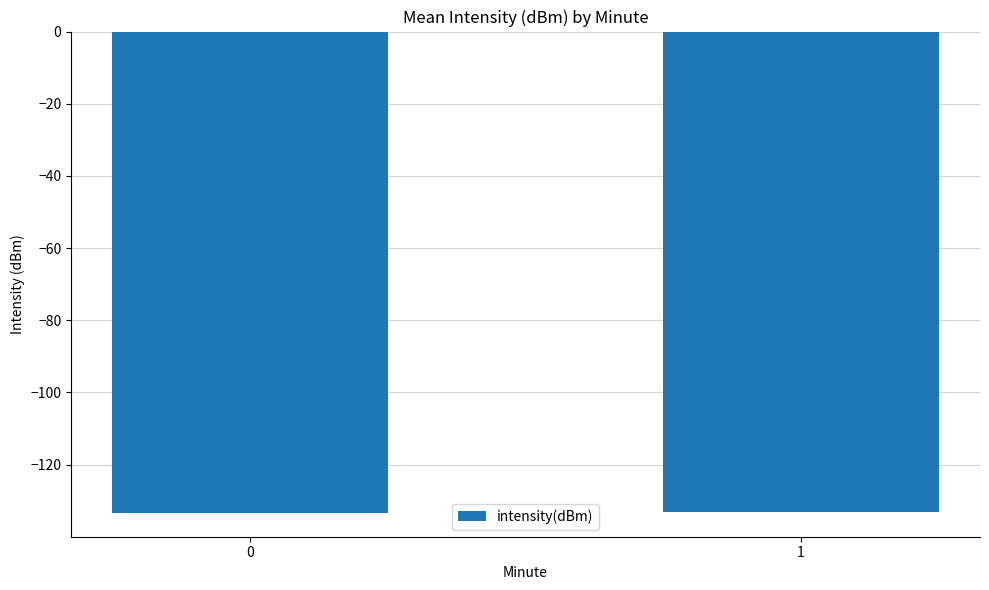

The chart shows a value of -73.0 at 1. True or false?

False